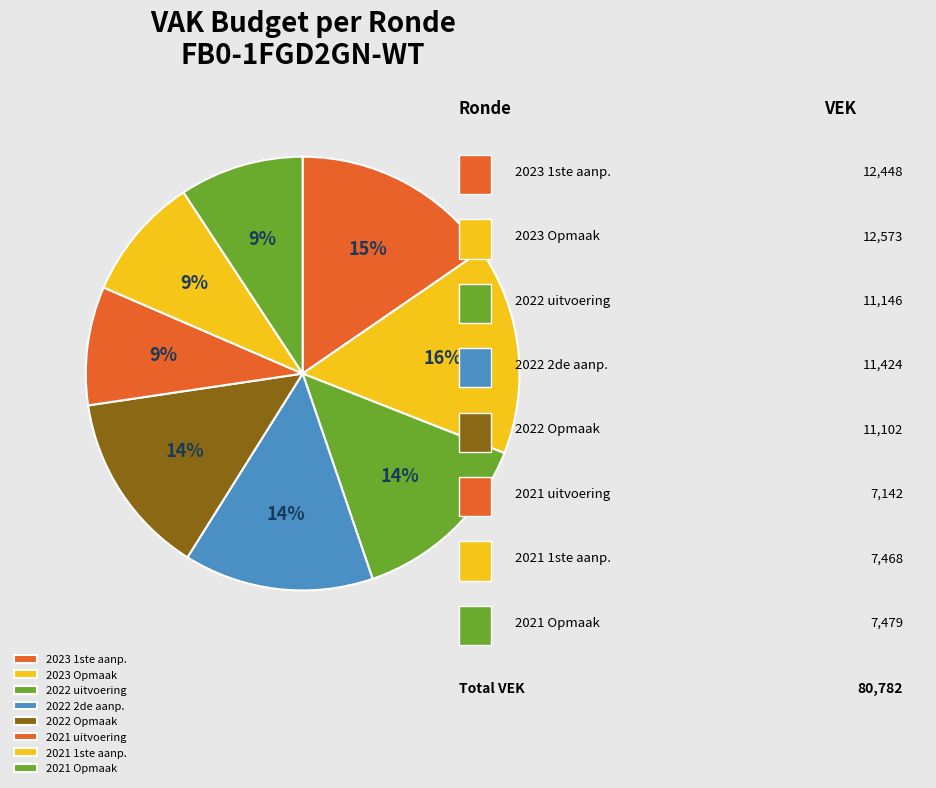

Which slice is the largest?

2023 Opmaak – goedgekeurd